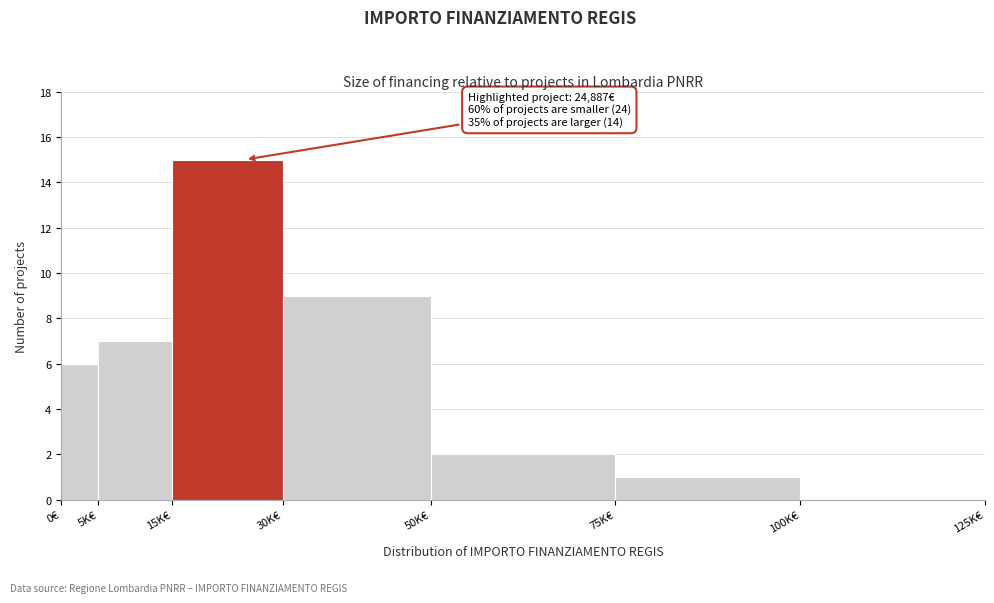

Reading left to right, list all the values displayed in this chart.

0€=6	5K€=7	15K€=15	30K€=9	50K€=2	75K€=1	100K€=0